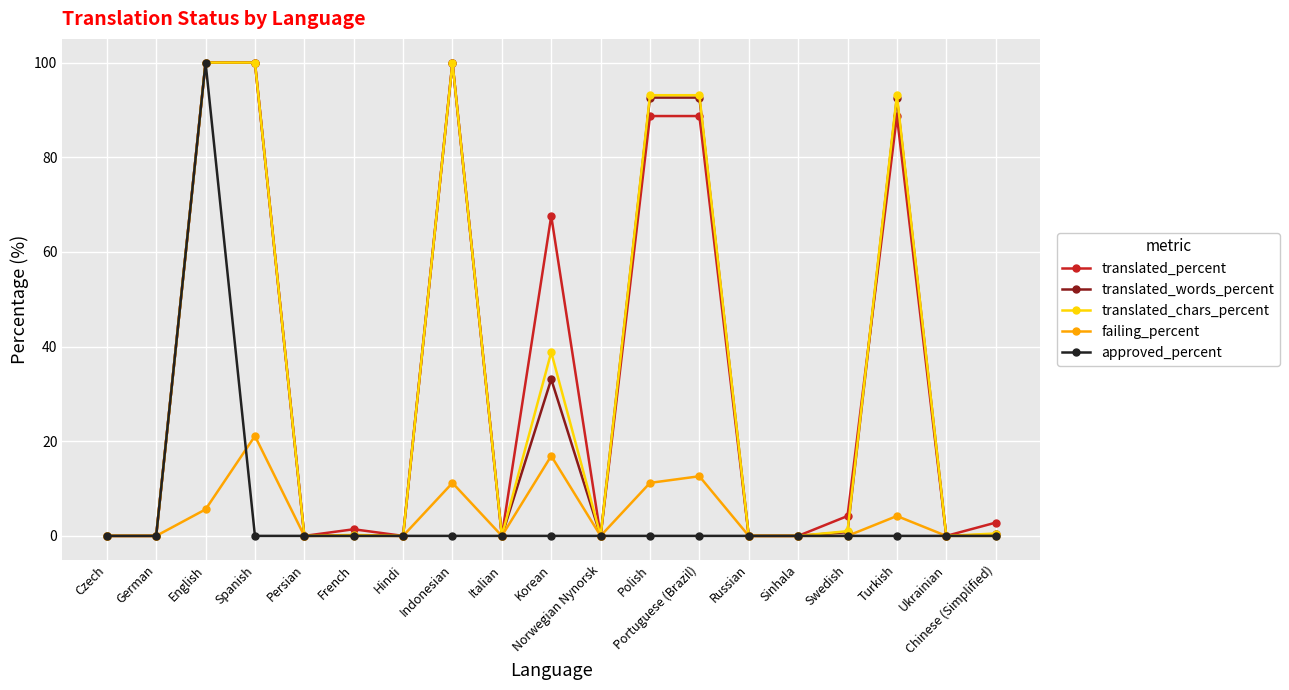

What is the total value across all series at French?

1.7